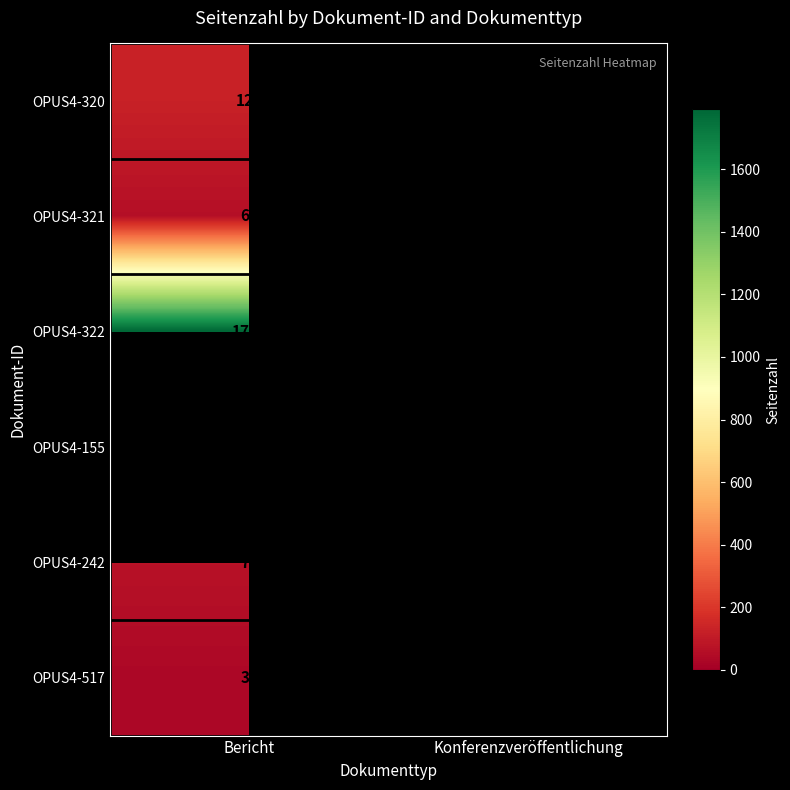

Is it true that OPUS4-517 equals 16 at Bericht?

False